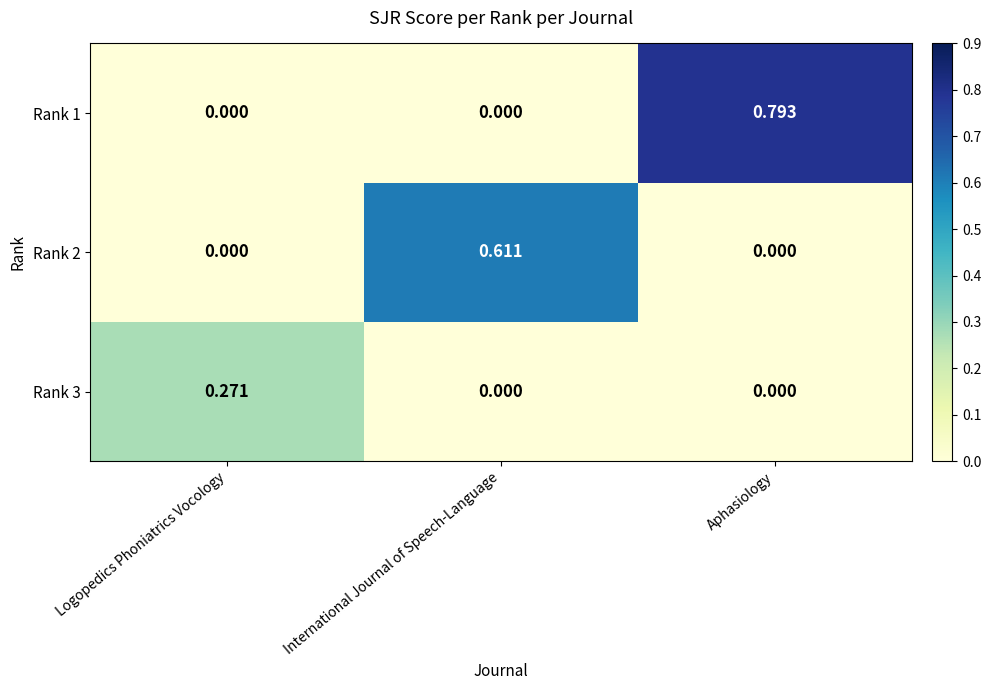

Rank the series by their average value, from lowest to highest.

Rank 3, Rank 2, Rank 1